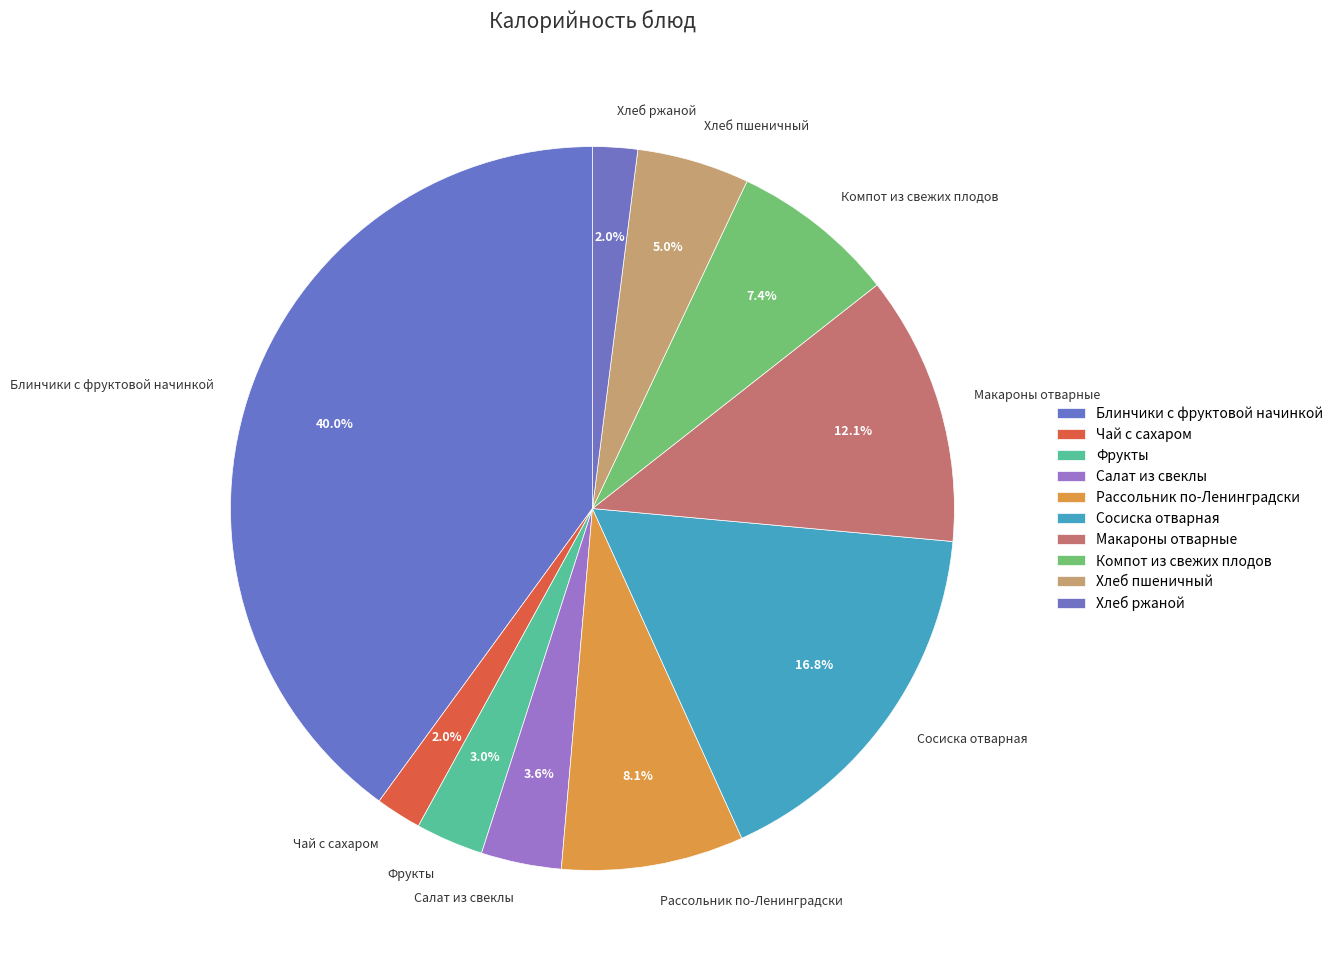

True or false: Компот из свежих плодов accounts for 7% of the total.

True